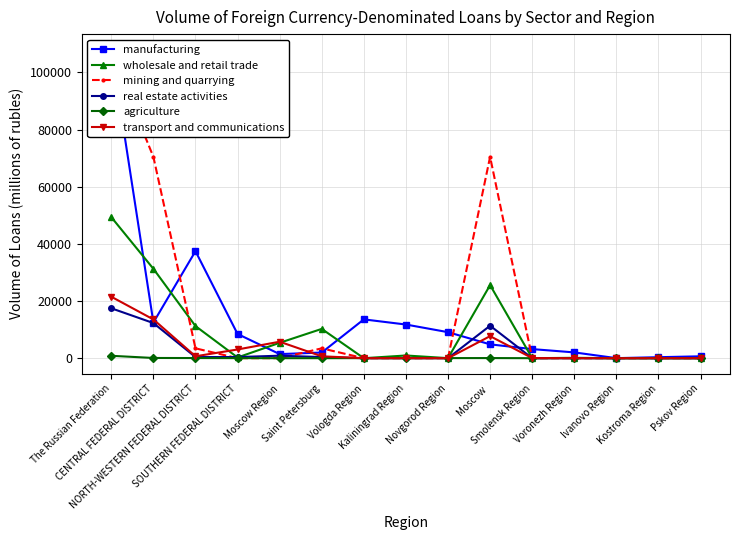

How many categories are shown in the chart?

15